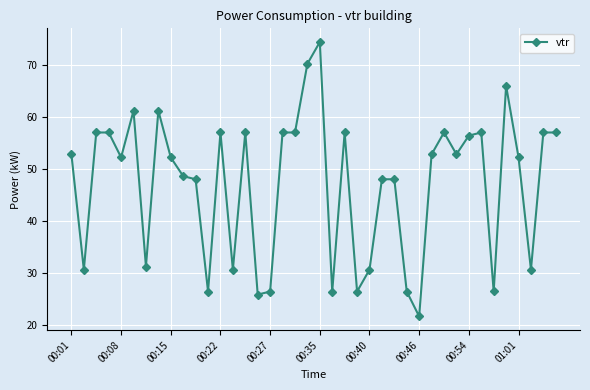

What is the maximum value shown in the chart?

74.4